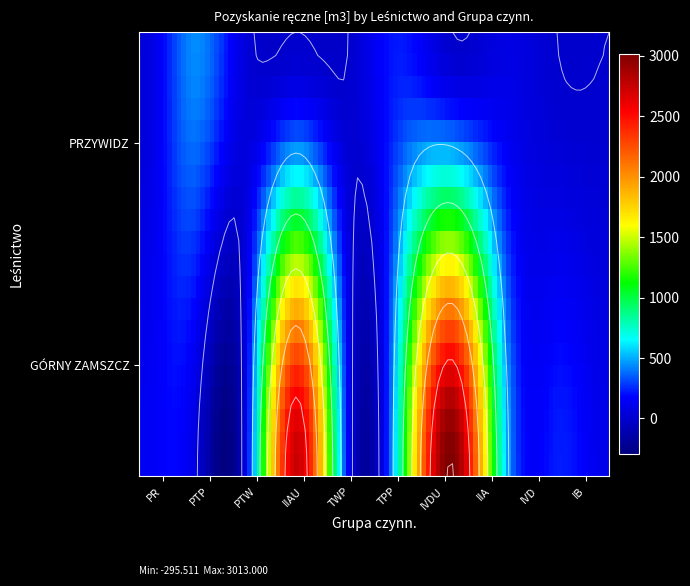

What is the average value of the PRZYWIDZ series?

83